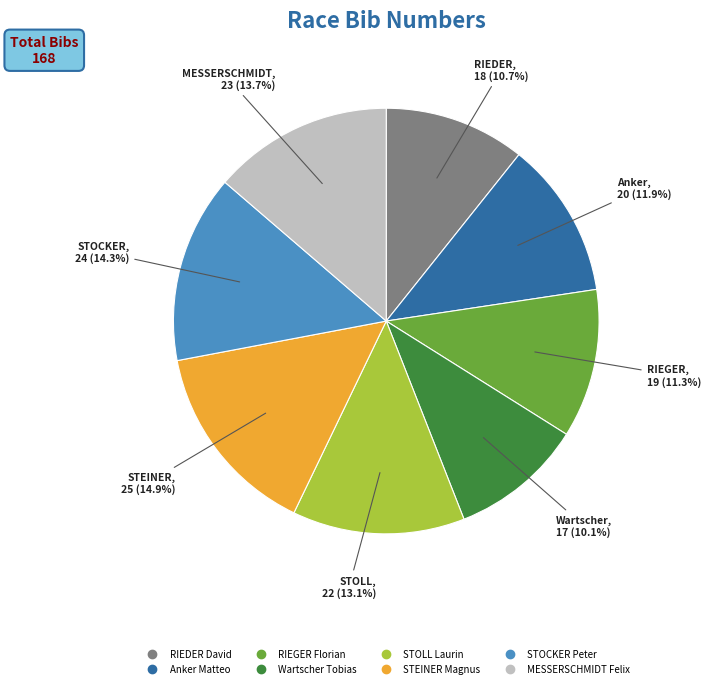

What is the total percentage of STOLL Laurin and STOCKER Peter?

27.4%